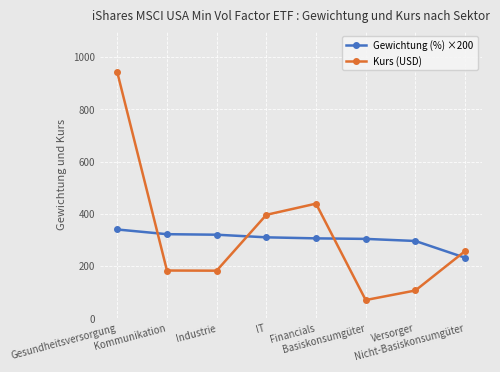

What are all the series names shown in the legend?

Gewichtung (%) ×200, Kurs (USD)